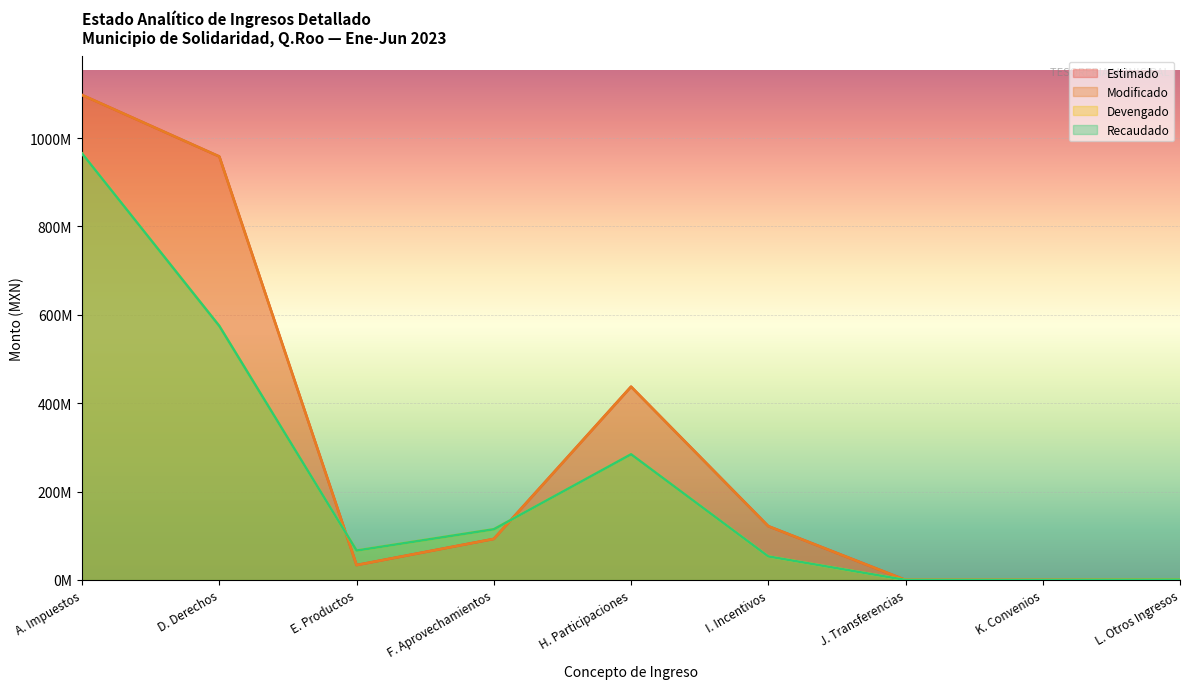

Is it true that Estimado equals 0.0 at K. Convenios?

True